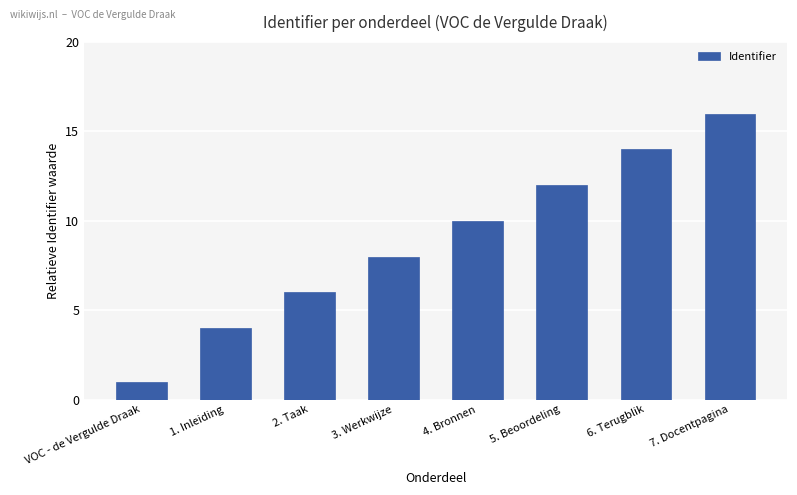

What is the label of the 4th bar from the right?

4. Bronnen